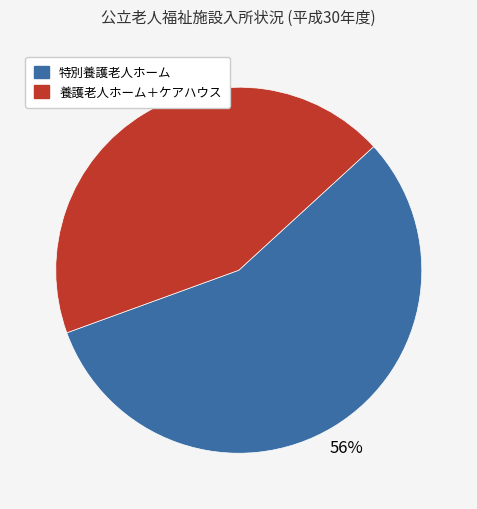

To the nearest percent, what is the average slice percentage?

50%